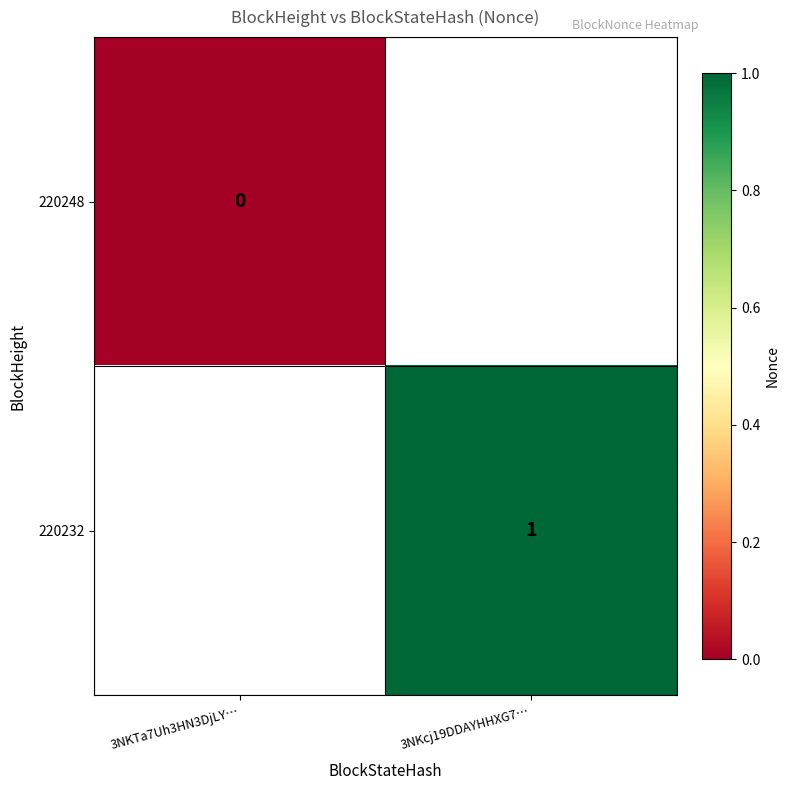

The value of 220232 at 3NKcj19DDAYHHXG7… is 2. True or false?

False